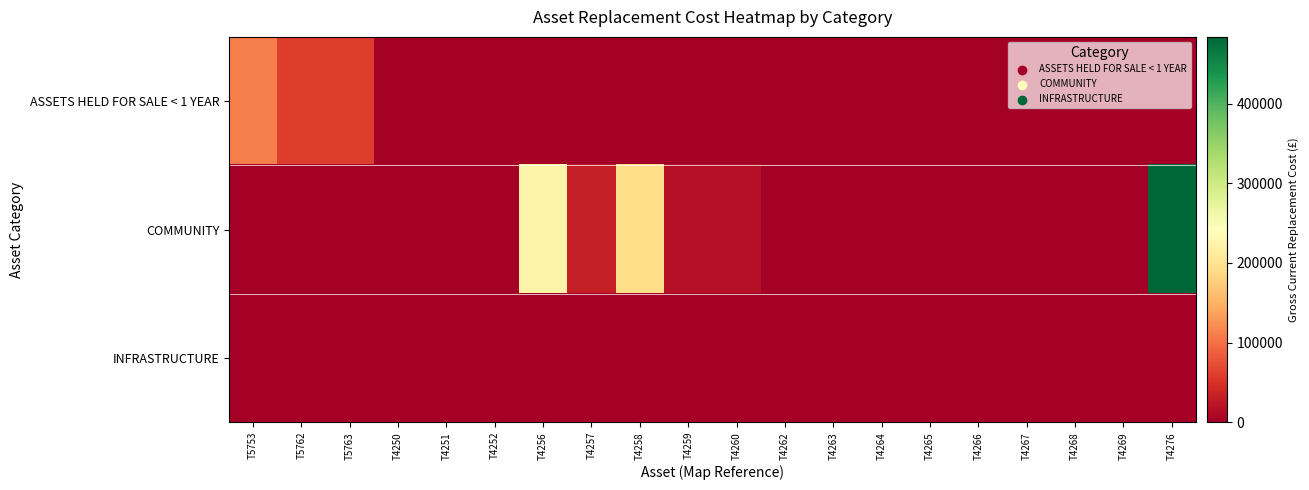

Rank the series by their maximum value, from lowest to highest.

INFRASTRUCTURE, ASSETS HELD FOR SALE < 1 YEAR, COMMUNITY